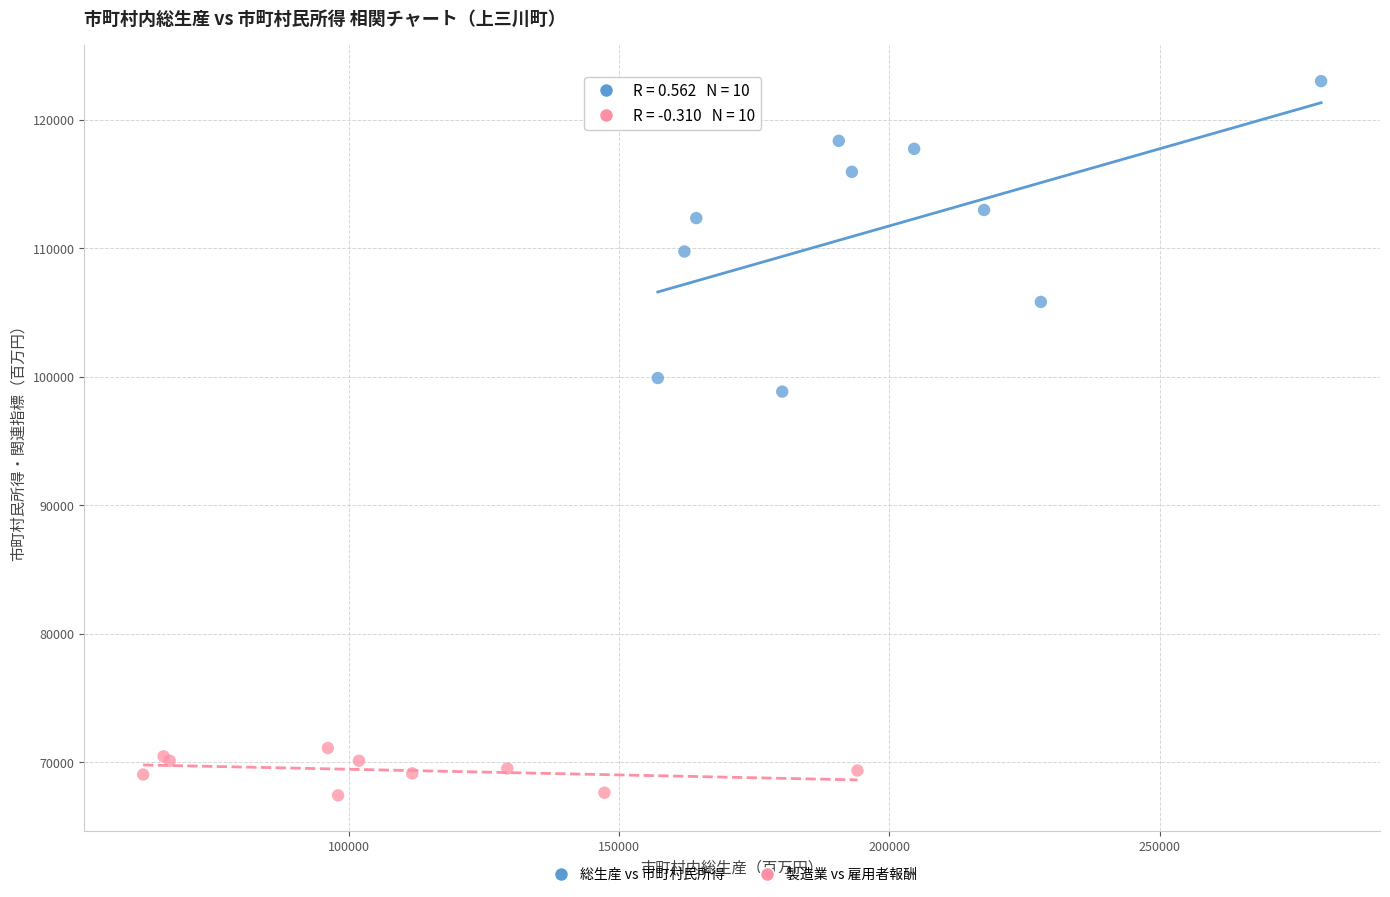

What are all the series names shown in the legend?

総生産 vs 市町村民所得, 製造業 vs 雇用者報酬